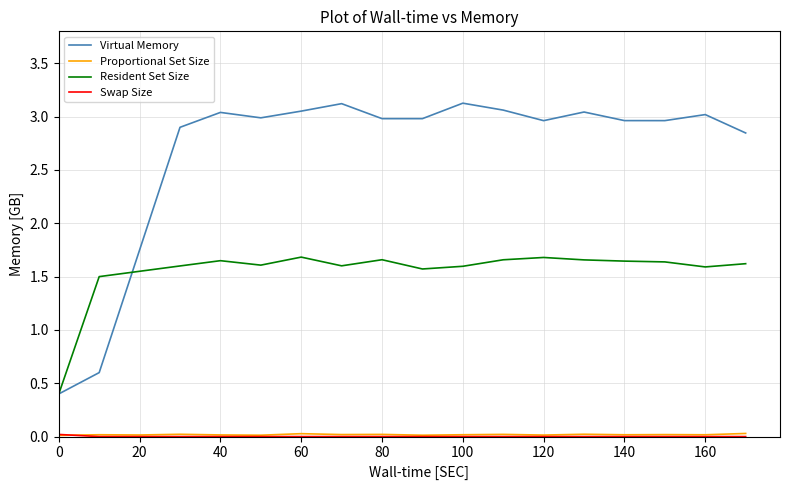

At how many categories does at least one series exceed 2?

15